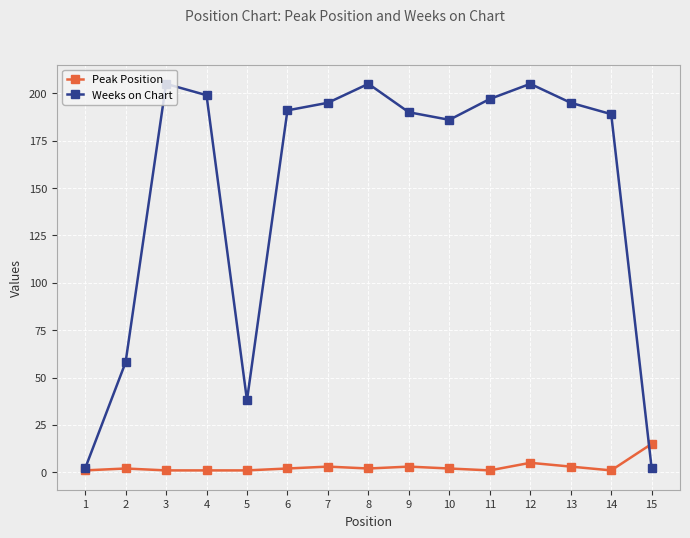

At how many categories does at least one series exceed 130?

11